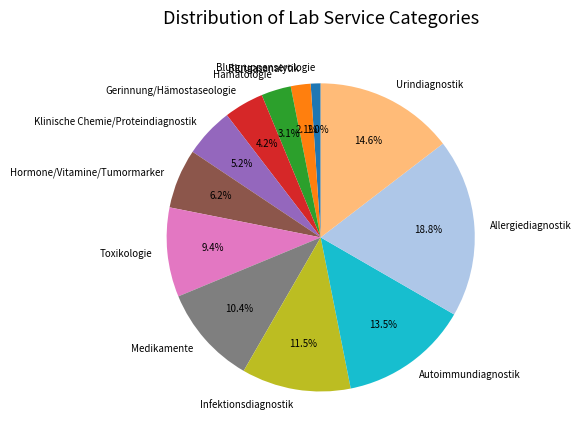

Is it true that Allergiediagnostik is 19% of the pie?

True